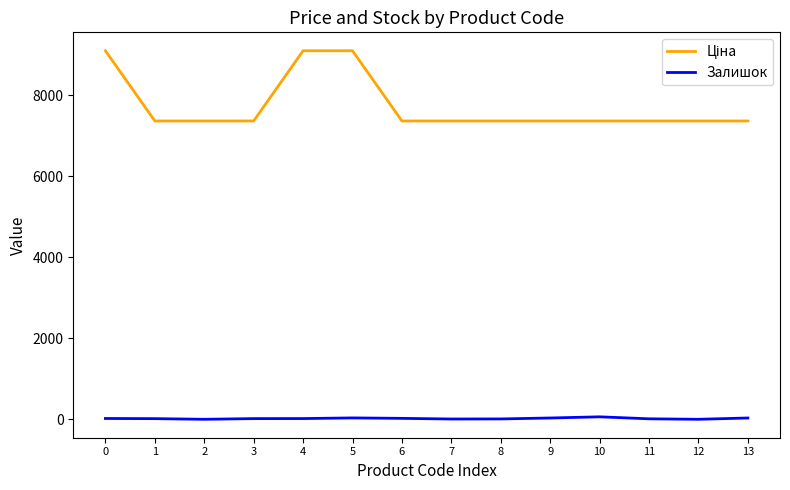

How many distinct data groups are displayed?

2